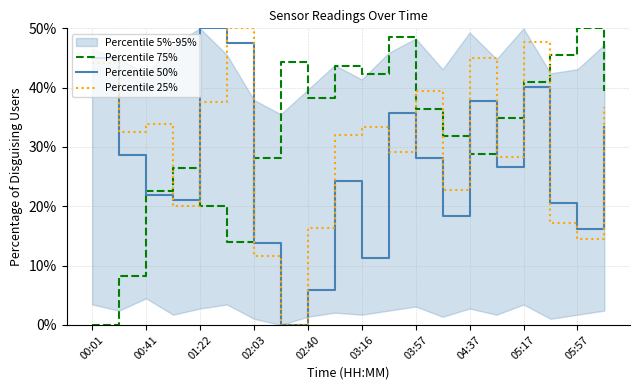

True or false: Percentile 75% and Percentile 50% intersect in this chart.

True